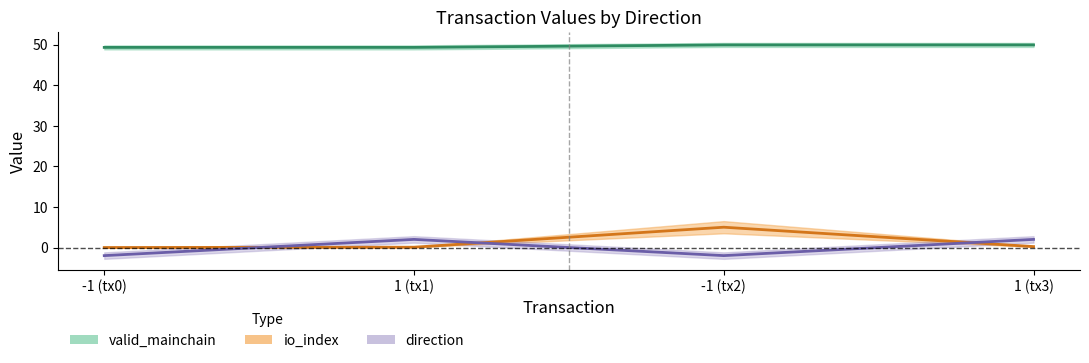

What is the maximum value shown in the chart?

49.9